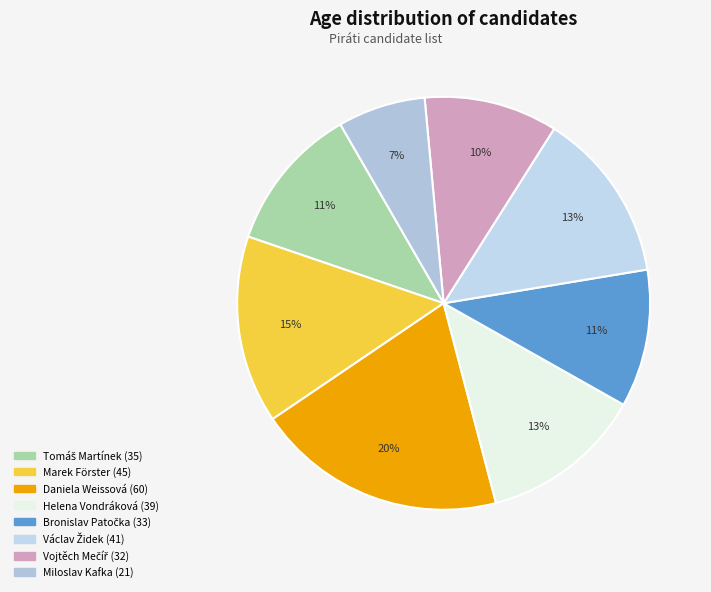

How many slices are in this pie chart?

8